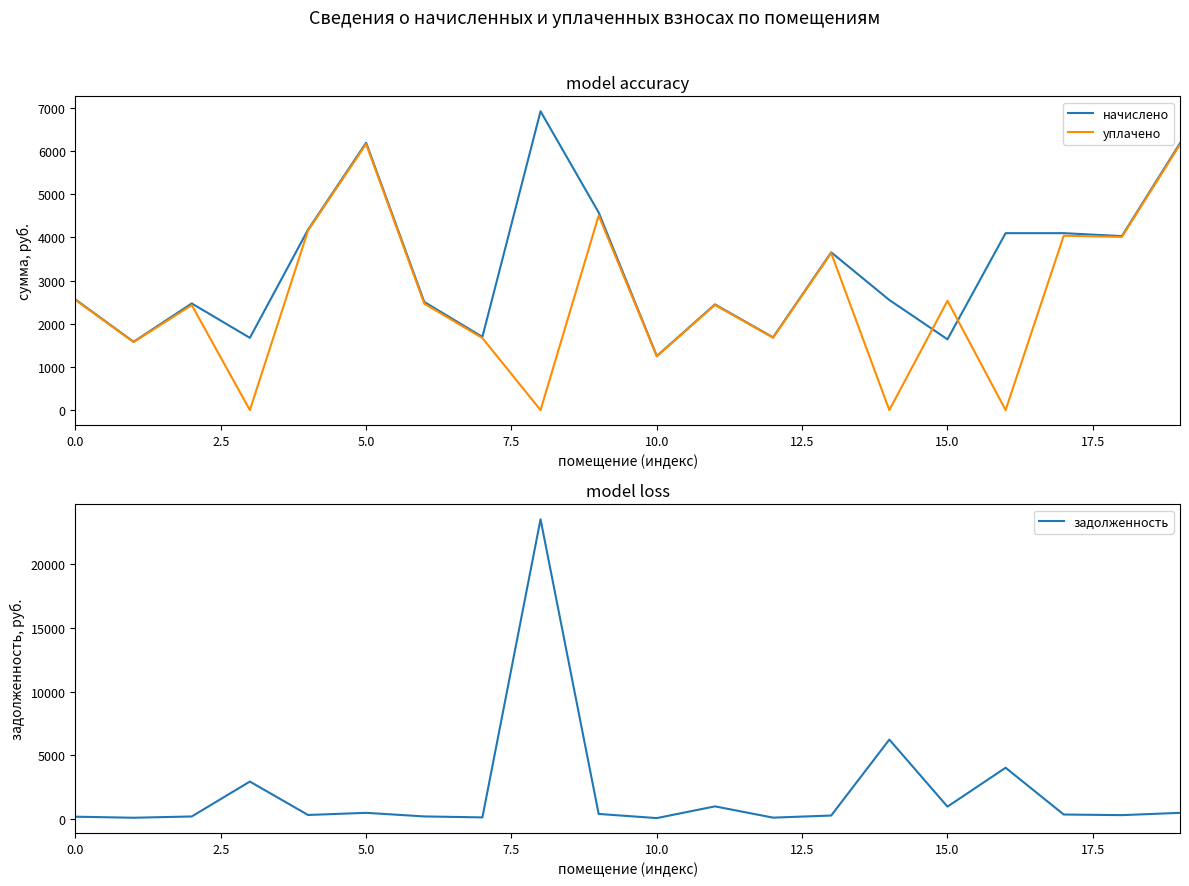

What is the highest value of the задолженность series?

23465.9